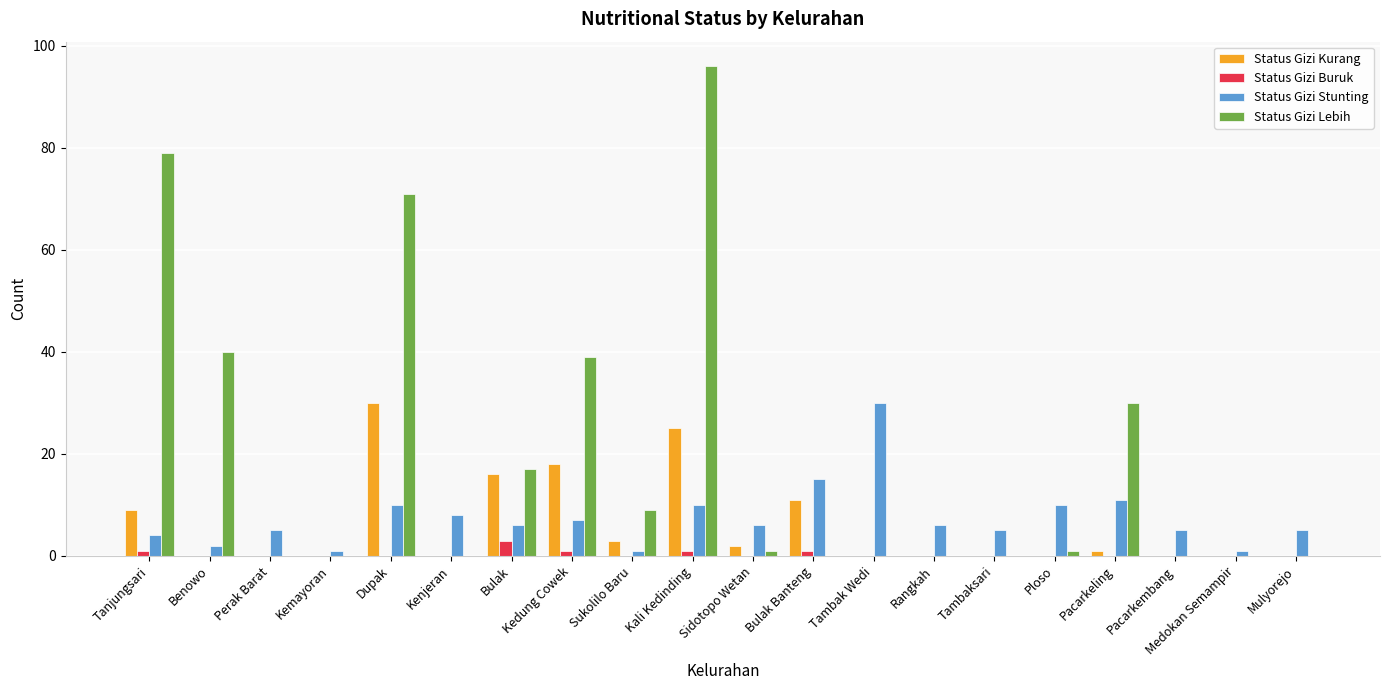

Are the bars horizontal?

No